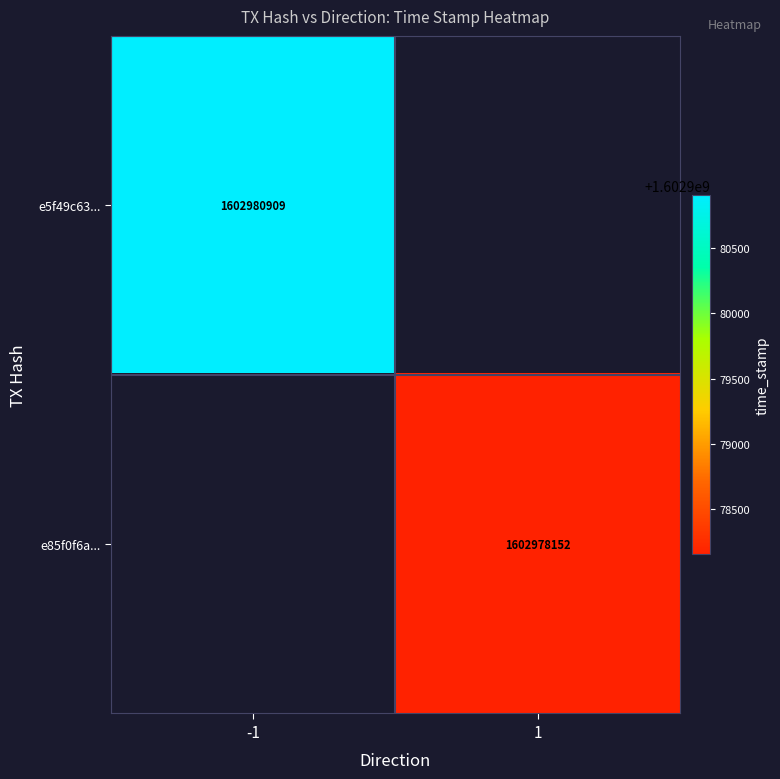

Between 1 and -1, which is larger?

-1